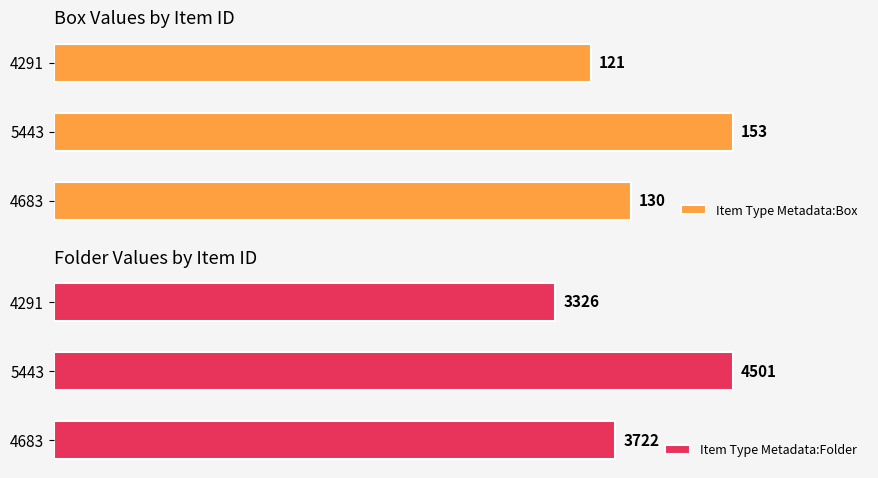

Is the value of Item Type Metadata:Box at 5443 greater than the value of Item Type Metadata:Folder at 5443?

No